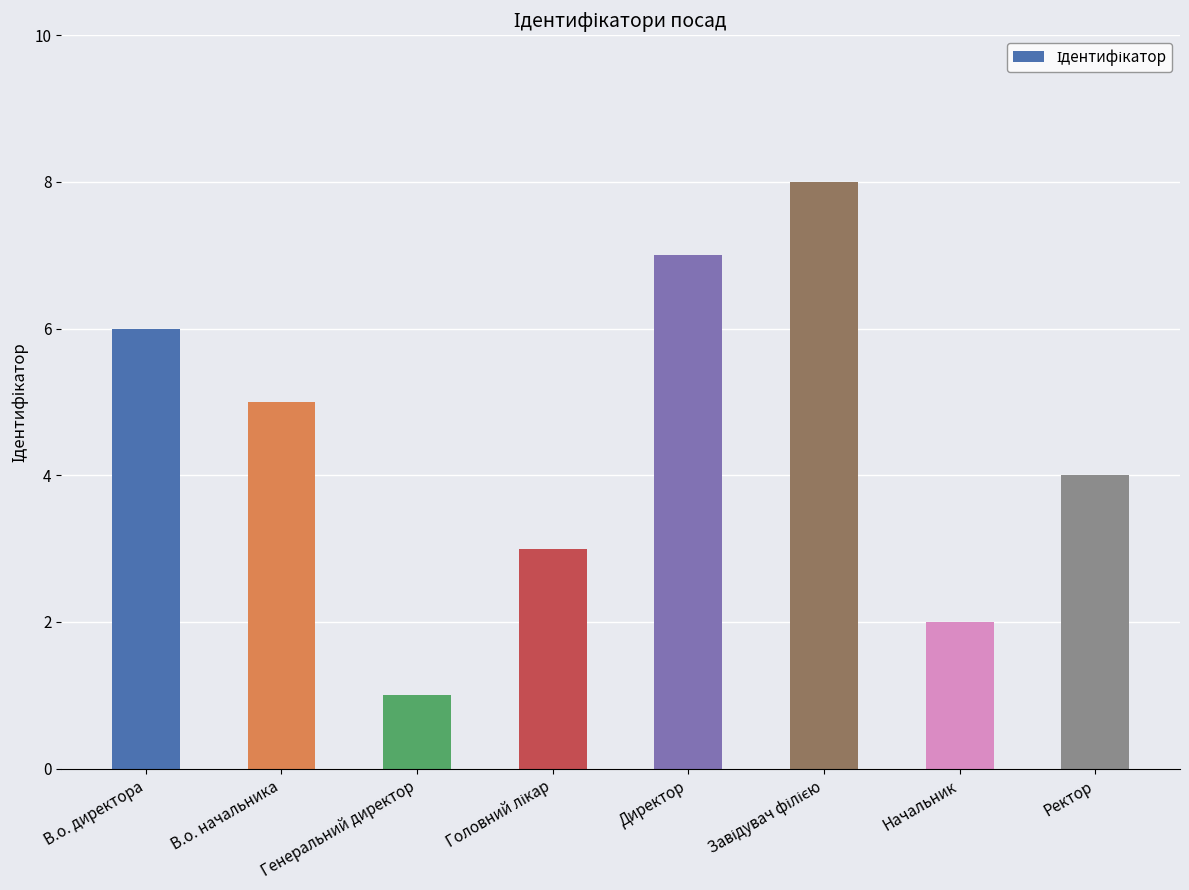

The value at Ректор is 6. True or false?

False